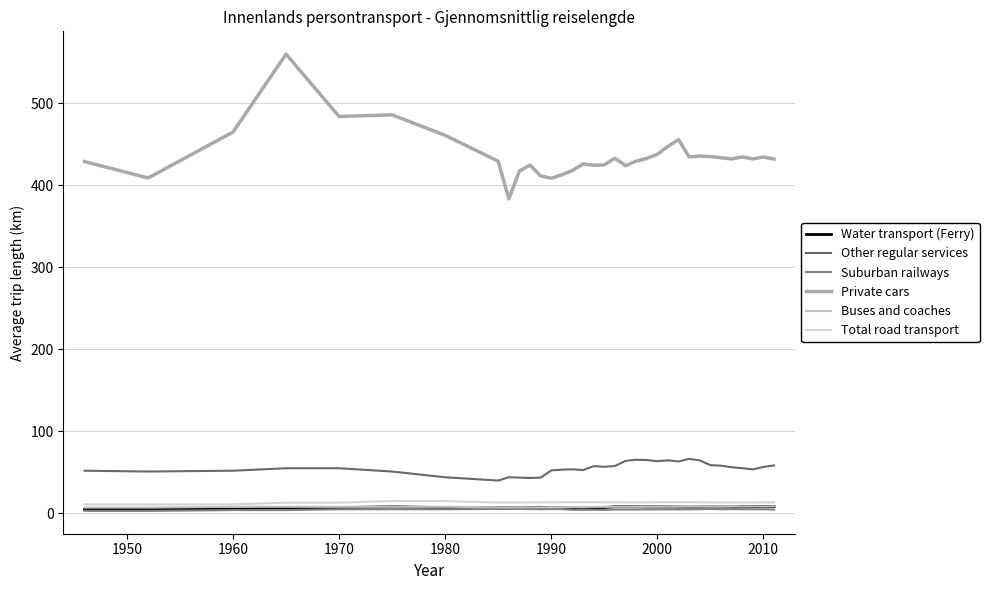

True or false: Suburban railways has more than 2 points higher than both neighbors.

True